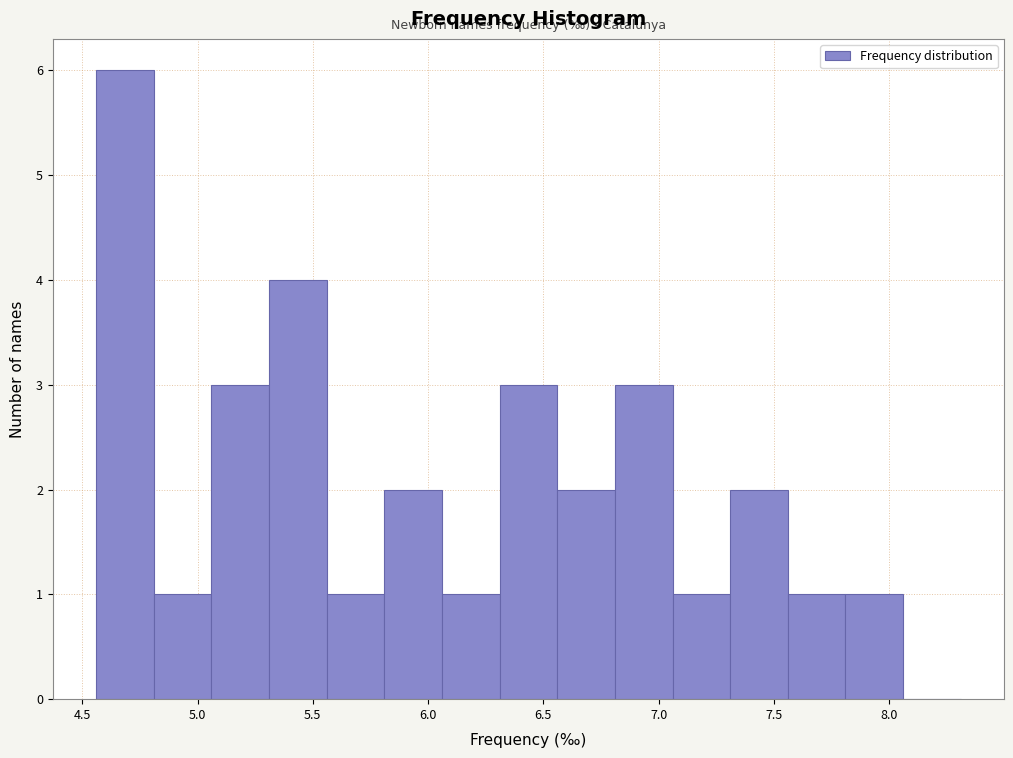

Reading left to right, list every bar in this chart as the range it spans on the x-axis followed by its height. Neither the bar edges nor the heights are printed on the chart, so give them approximately, as read against the axes.

4.56 to 4.81: 6
4.81 to 5.06: 1
5.06 to 5.31: 3
5.31 to 5.56: 4
5.56 to 5.81: 1
5.81 to 6.06: 2
6.06 to 6.31: 1
6.31 to 6.56: 3
6.56 to 6.81: 2
6.81 to 7.06: 3
7.06 to 7.31: 1
7.31 to 7.56: 2
7.56 to 7.81: 1
7.81 to 8.06: 1
8.06 to 8.31: 0